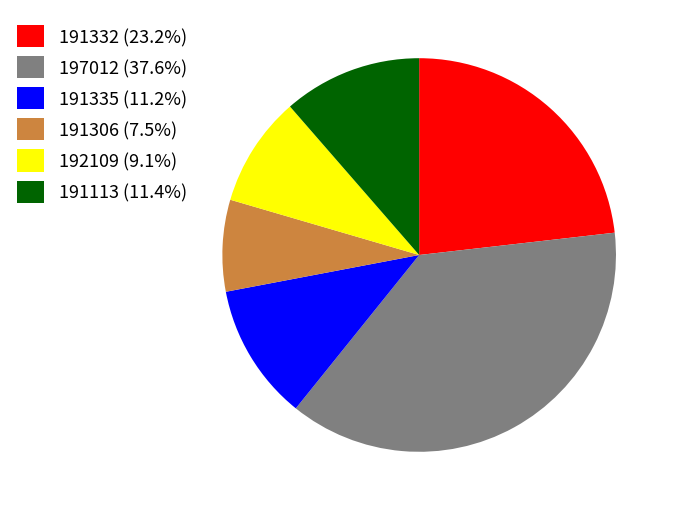

What is the ratio of the value at 191335 (11.2%) to the value at 191113 (11.4%)?

1.0